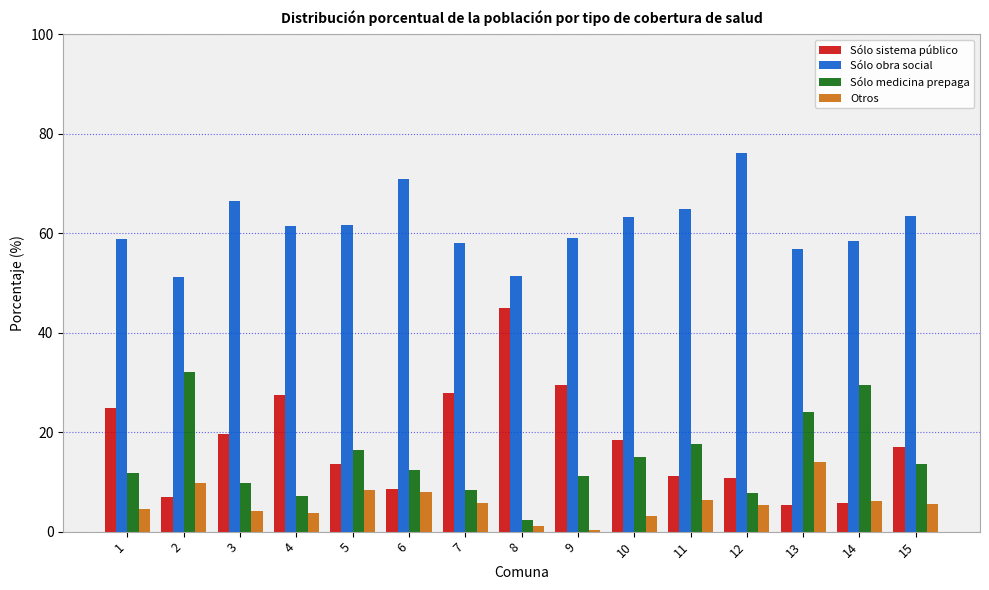

What is the difference between the maximum and minimum values in the Sólo obra social series?

24.8